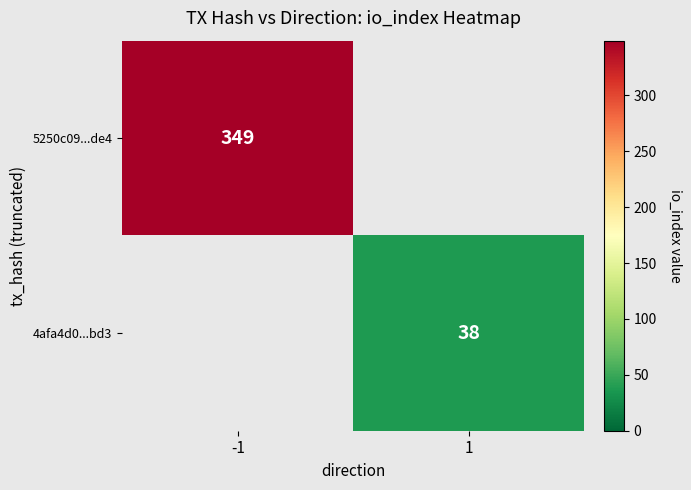

At how many categories does at least one series exceed 284?

1